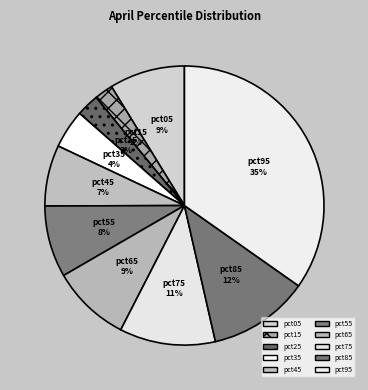

Between pct65 and pct25, which is larger?

pct65